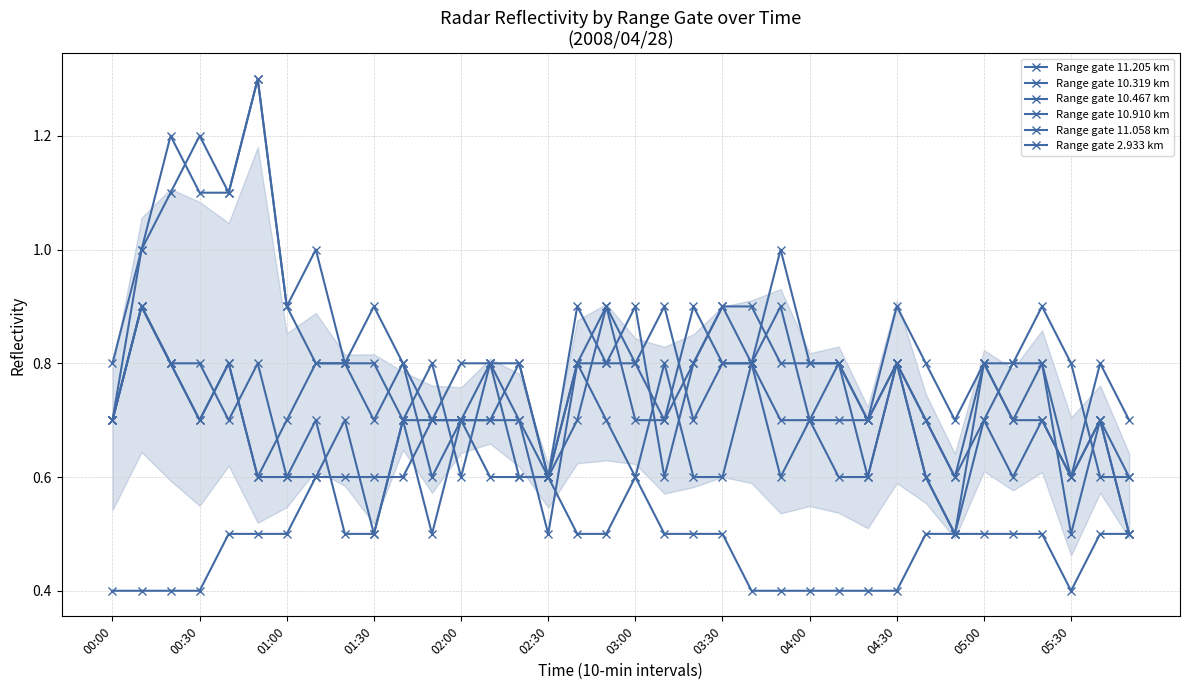

Which series has the largest range (max minus min)?

Range gate 10.319 km